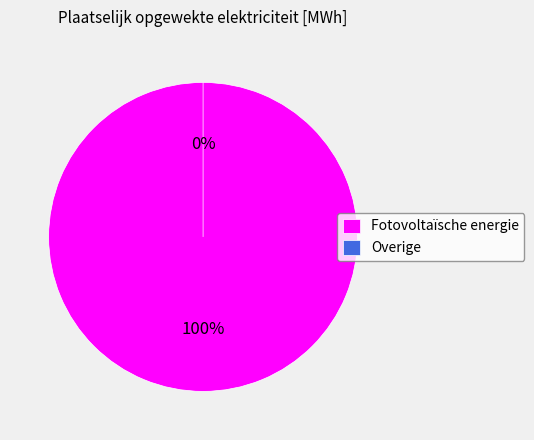

Rank the categories by value from highest to lowest.

Fotovoltaïsche energie, Overige